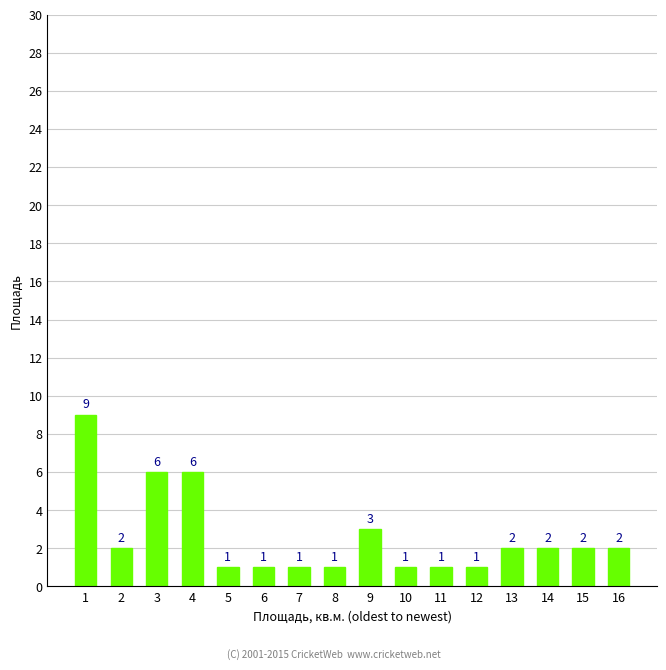

Count the values in the range 1 to 3.

13